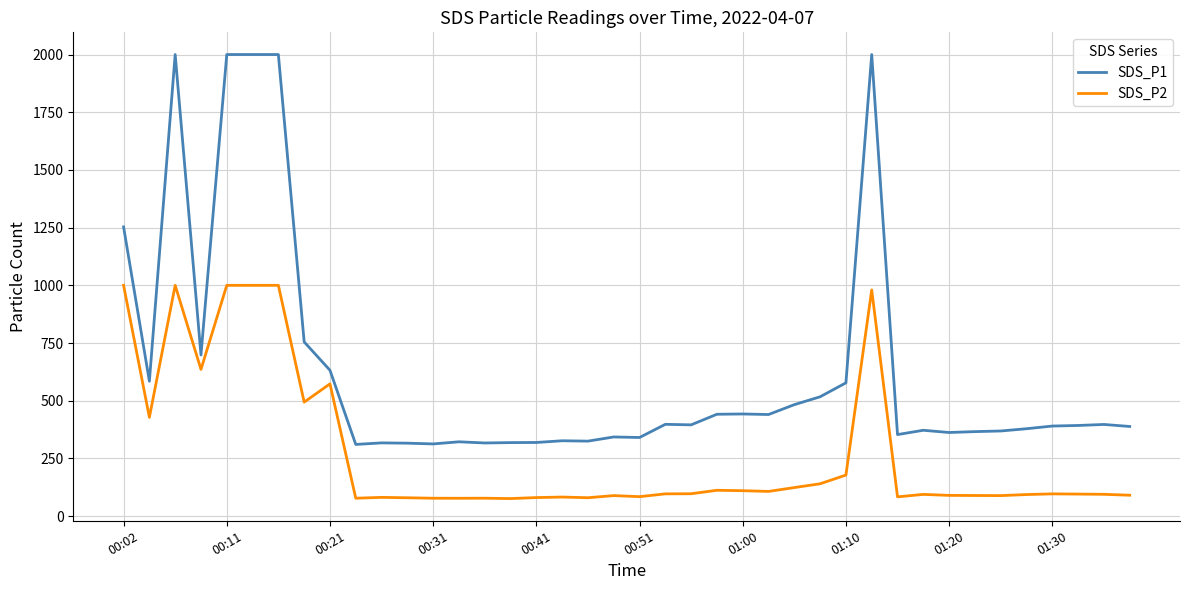

What is the minimum value for SDS_P1?

310.6